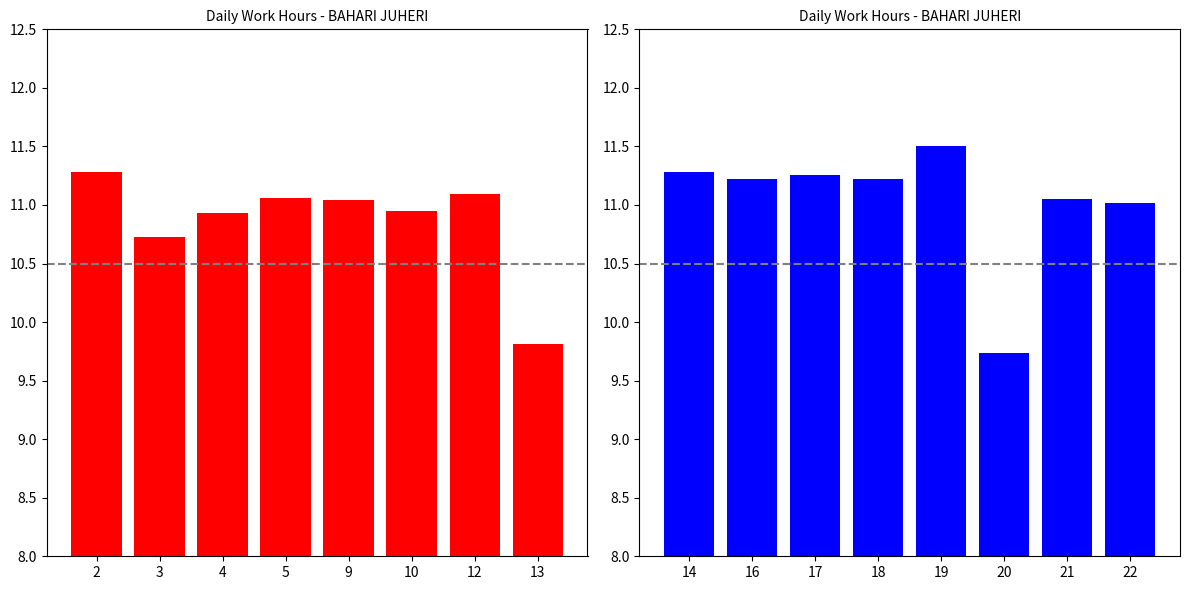

Where does the data first go above 11?

14